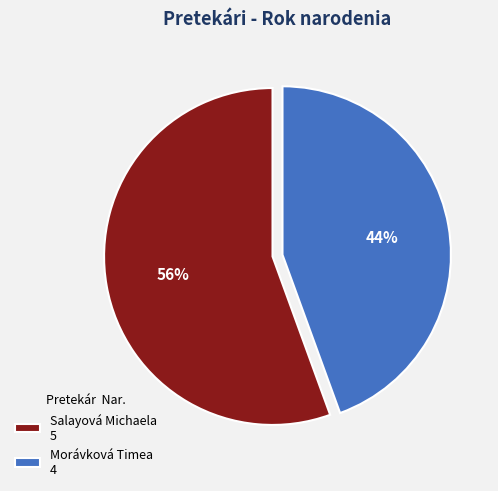

How many slices are in this pie chart?

2